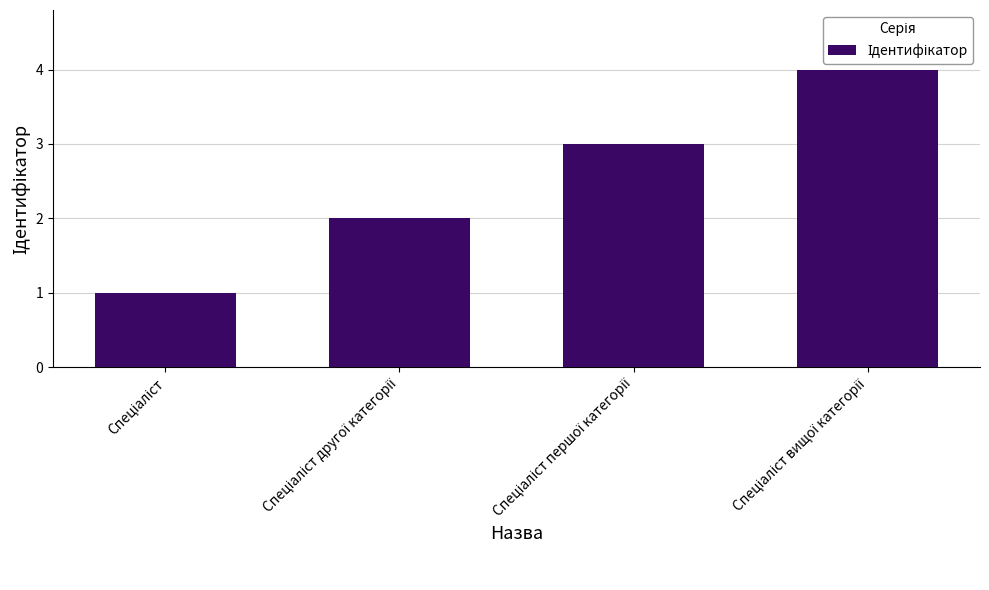

What is the sum of all values?

10